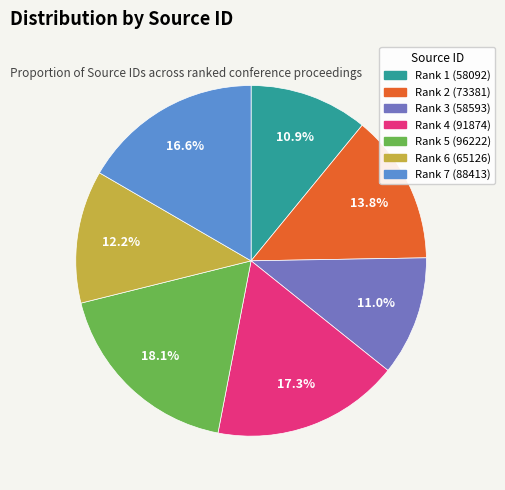

Which slice is the largest?

Rank 5 (96222)